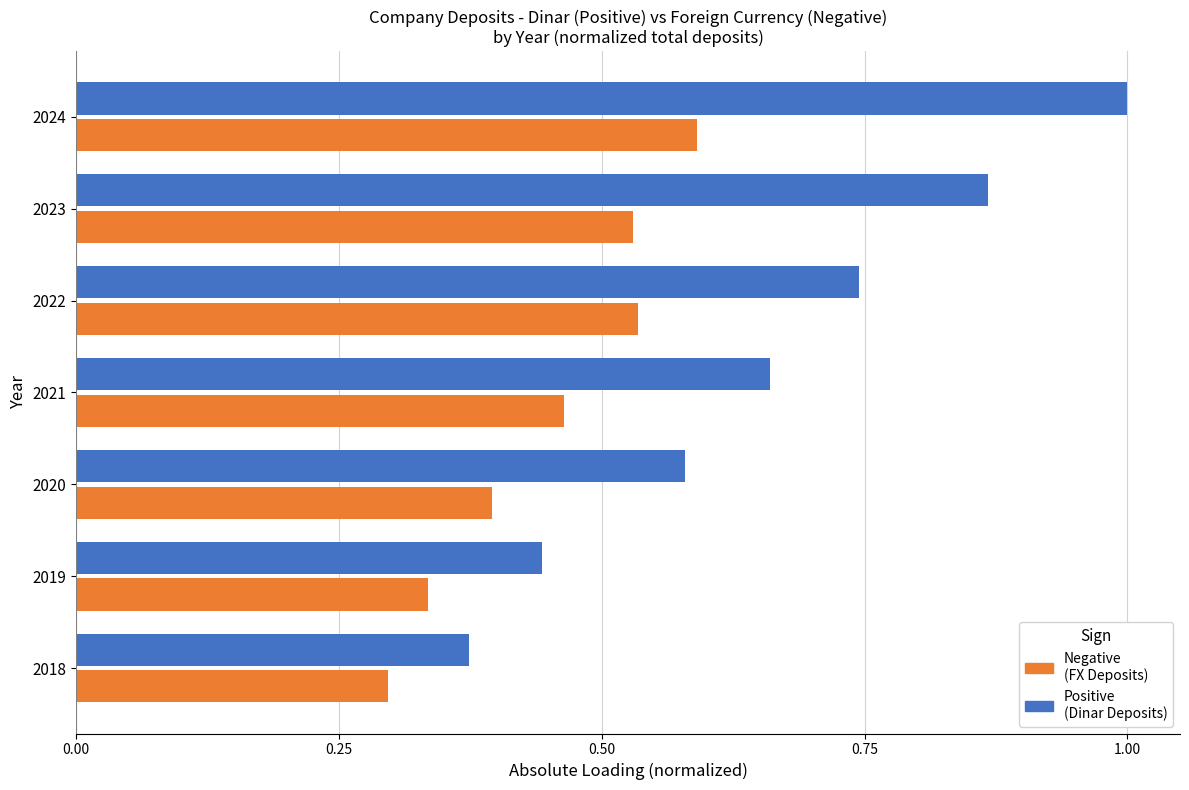

What is the total value across all series at 2020?

1.0